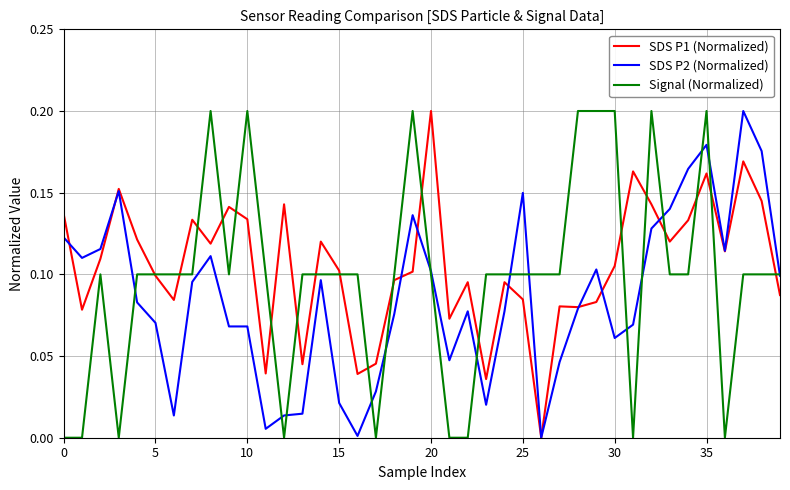

List the series in order of their overall mean, highest first.

SDS P1 (Normalized), Signal (Normalized), SDS P2 (Normalized)